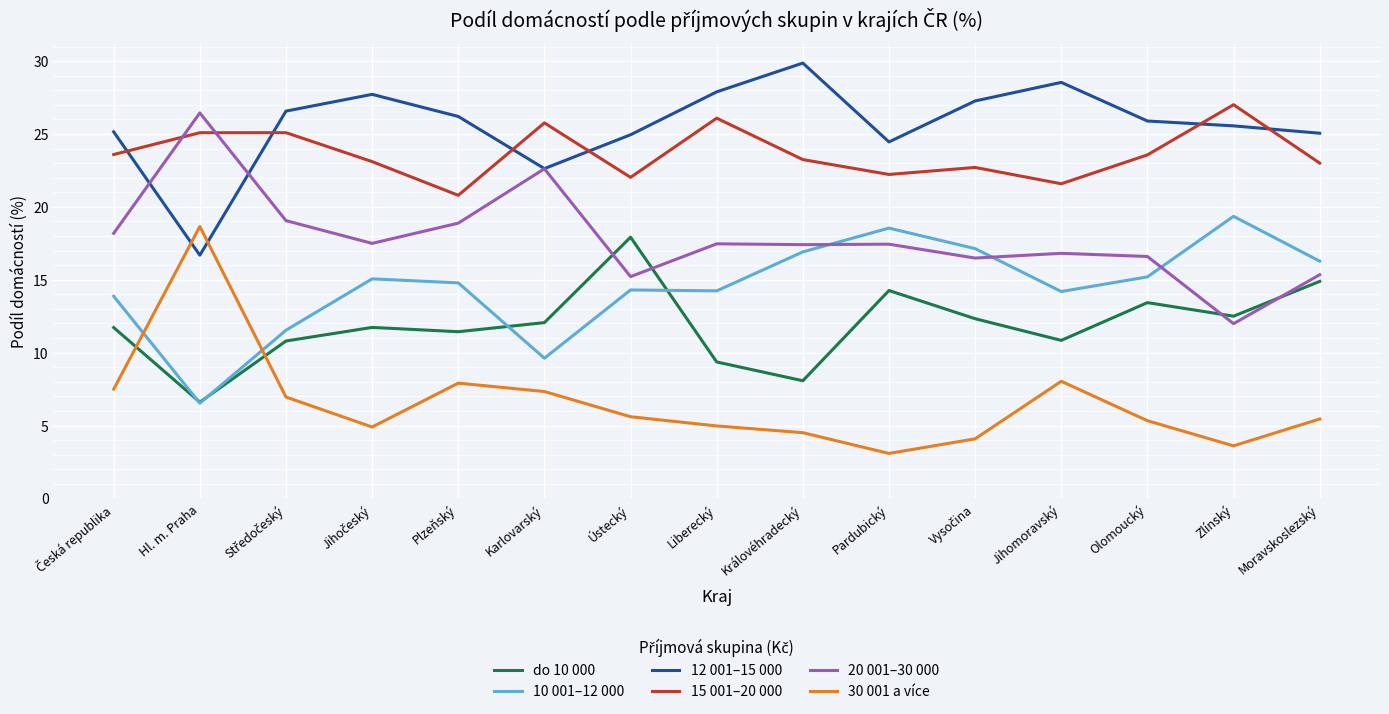

True or false: 15 001–20 000 and do 10 000 cross at least once.

False